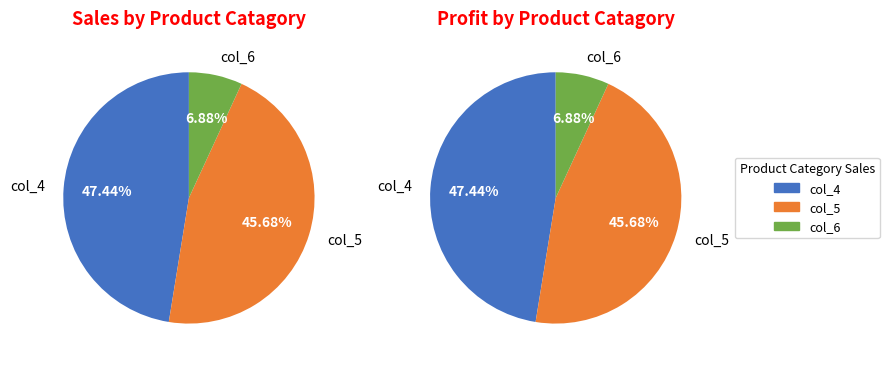

Do col_5 and 39 together represent more than half of the pie?

No